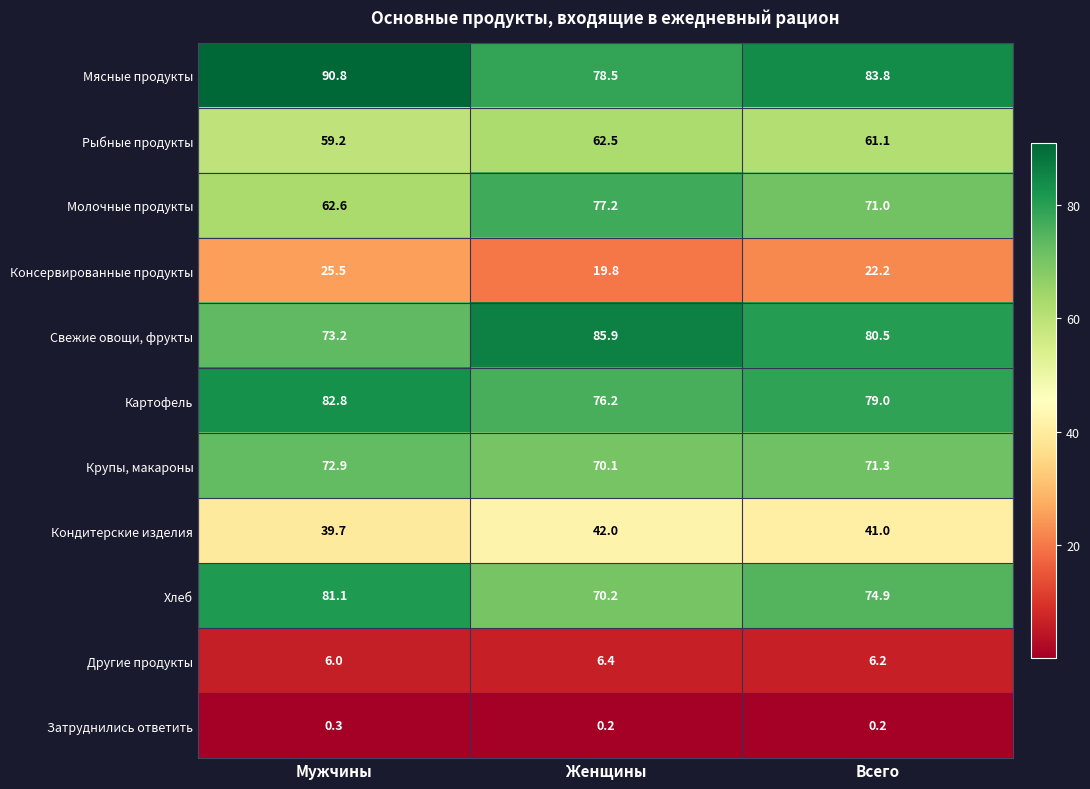

True or false: Хлеб has a value of 81.1 at Мужчины.

True